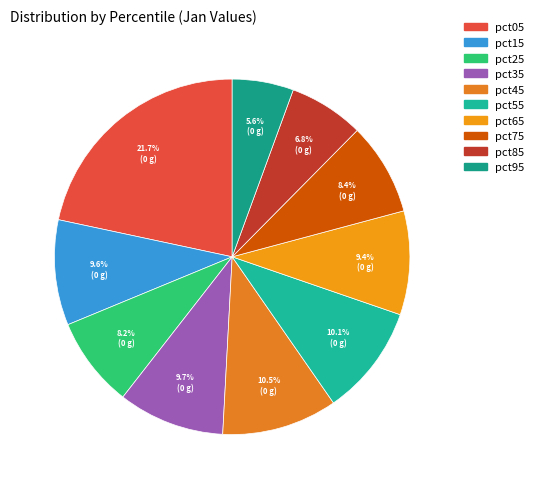

Which category has the biggest portion of the pie?

pct05